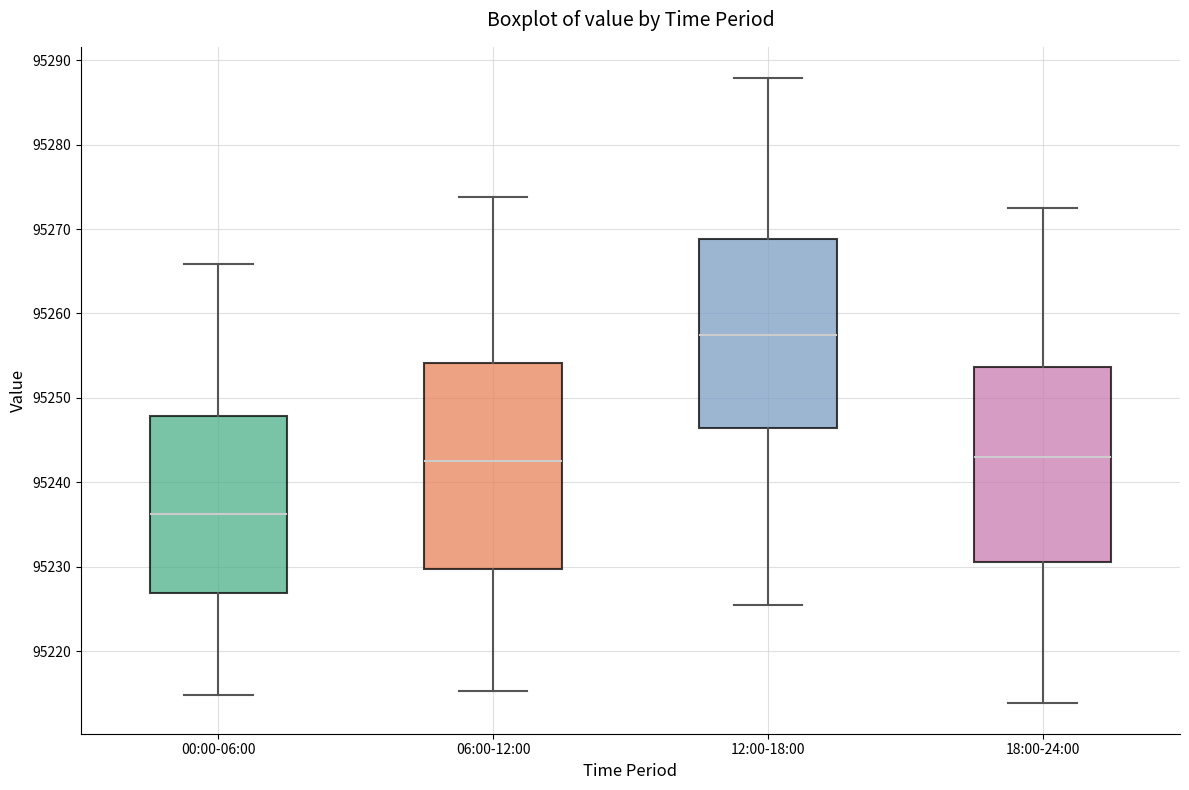

Reading left to right, transcribe this box plot: for each box, give where its median line is, the range the box spans, and where its two whiskers end, as read against the y-axis. The values are not printed on the chart, so give them approximately, as read against the axis.

00:00-06:00: median 95236, box 95227 to 95248, whiskers 95215 to 95266
06:00-12:00: median 95243, box 95230 to 95254, whiskers 95215 to 95274
12:00-18:00: median 95257, box 95246 to 95269, whiskers 95226 to 95288
18:00-24:00: median 95243, box 95231 to 95254, whiskers 95214 to 95273